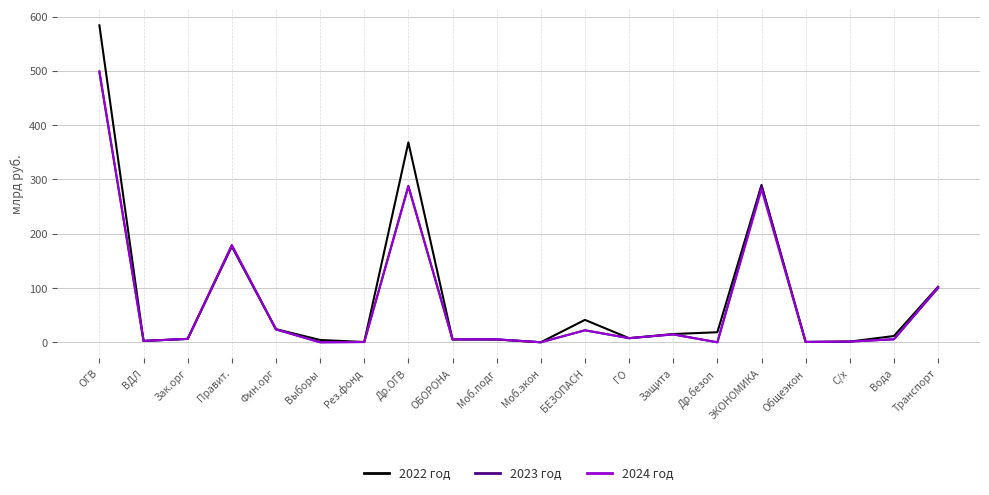

What is the highest value of the 2023 год series?

497.6